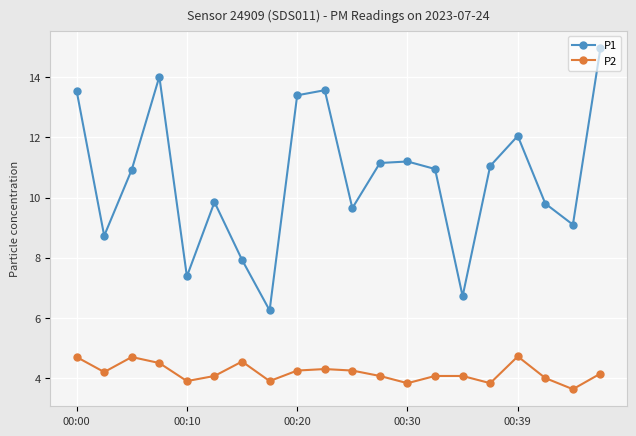

At how many categories does at least one series exceed 5?

20